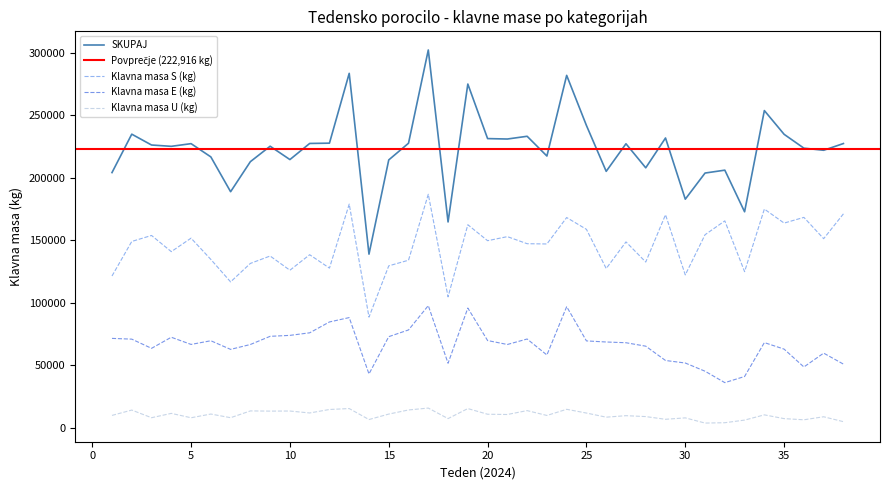

Does the chart display data point markers on the line(s)?

No